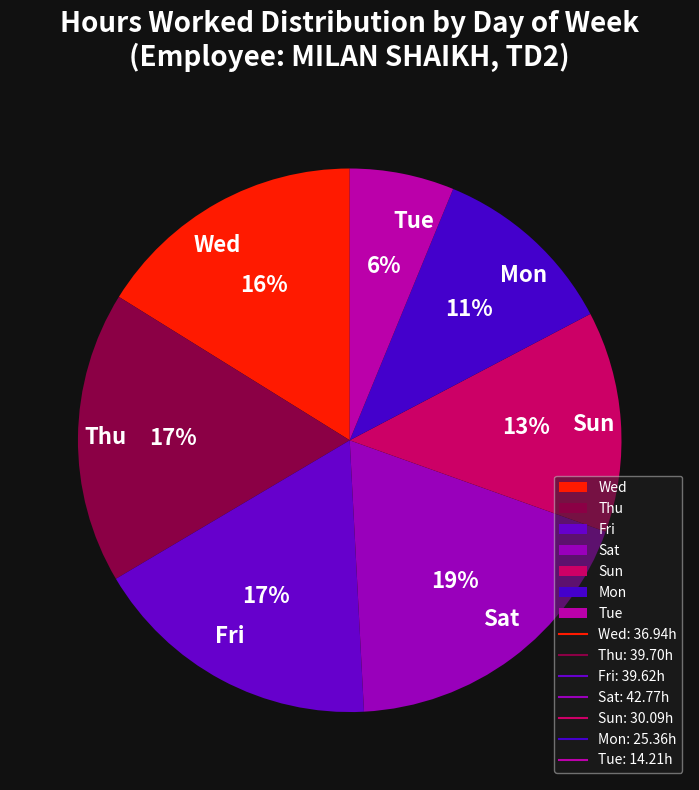

The Fri slice represents 17% of the pie. True or false?

True